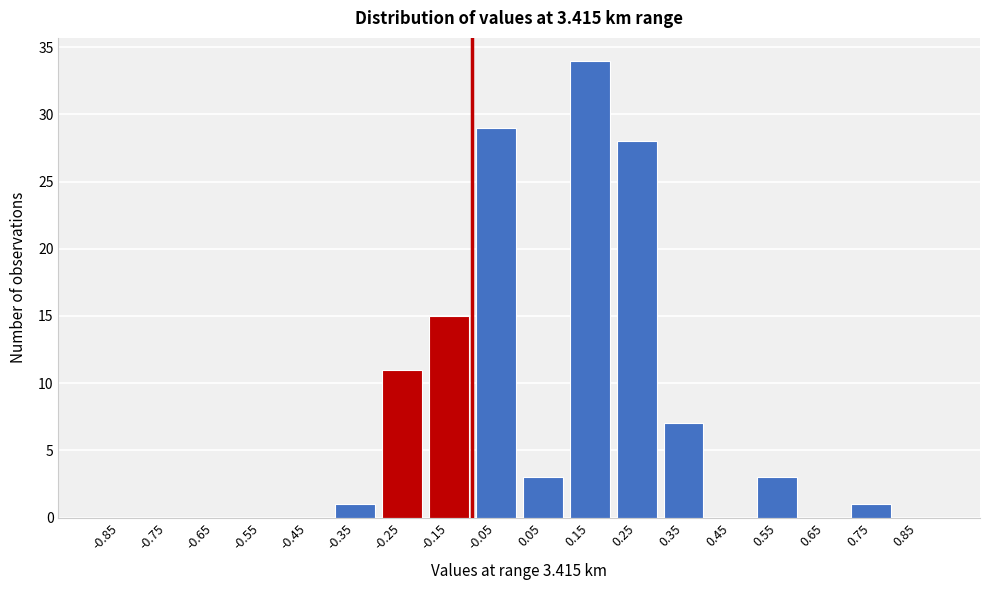

Reading left to right, list all the values displayed in this chart.

-0.85=0	-0.75=0	-0.65=0	-0.55=0	-0.45=0	-0.35=1	-0.25=11	-0.15=15	-0.05=29	0.05=3	0.15=34	0.25=28	0.35=7	0.45=0	0.55=3	0.65=0	0.75=1	0.85=0